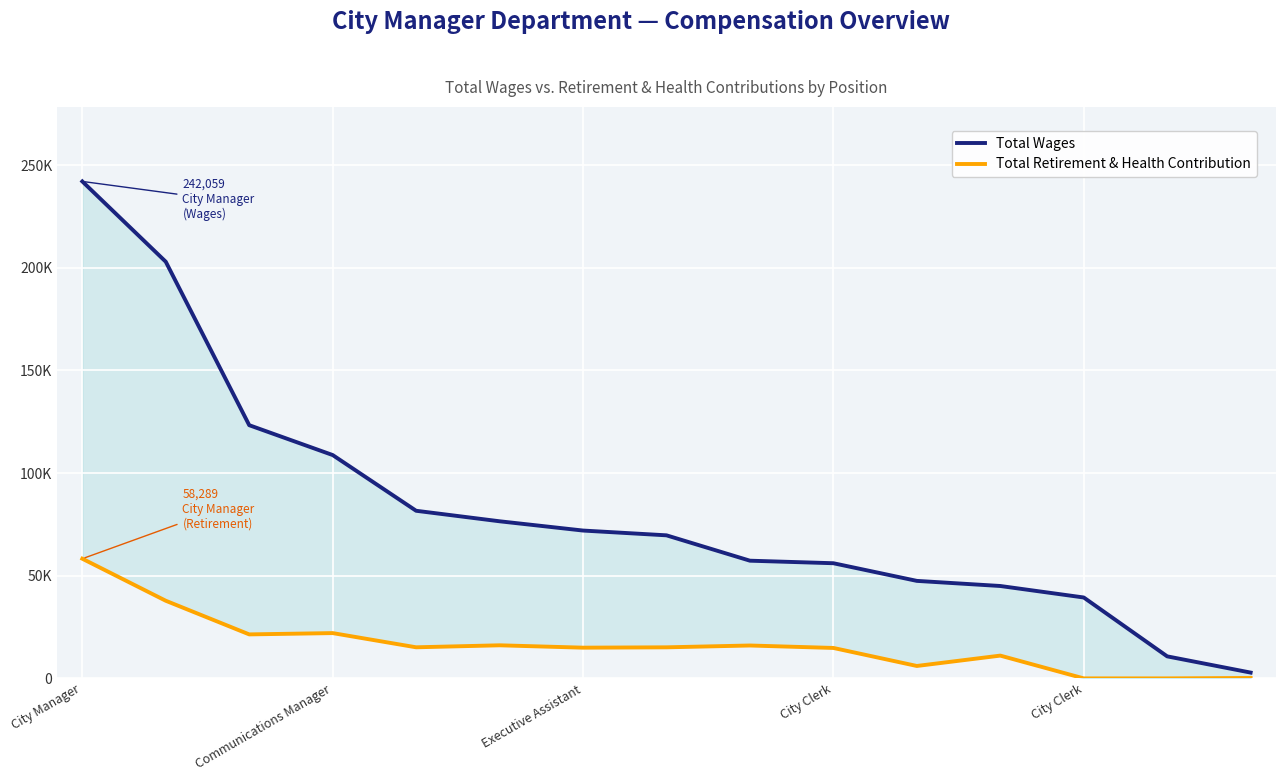

True or false: Total Wages and Total Retirement & Health Contribution cross at least once.

False